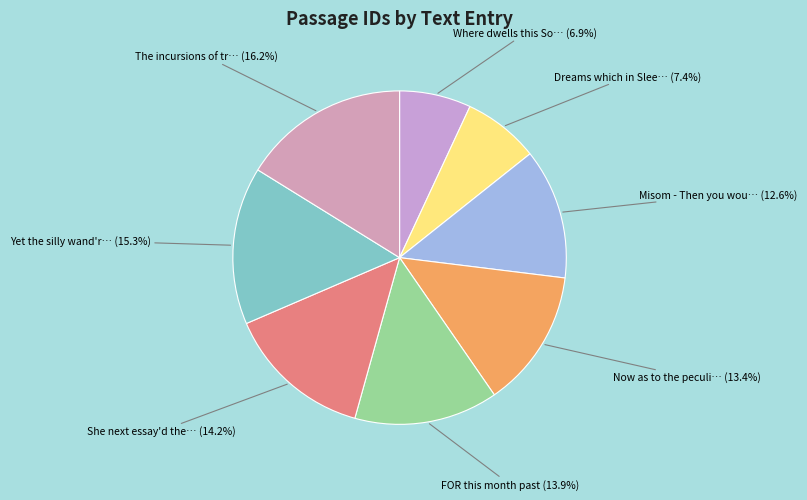

To the nearest percent, what is the average slice percentage?

12%